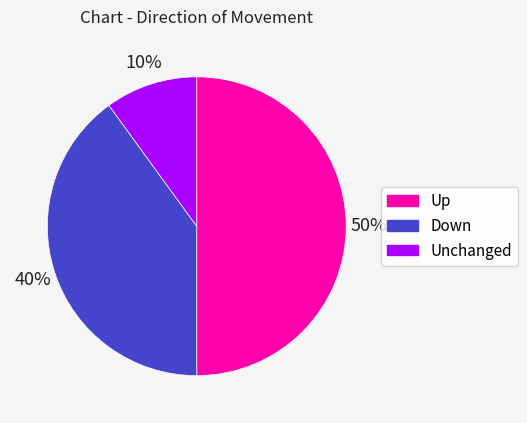

Count the number of slices in the pie.

3